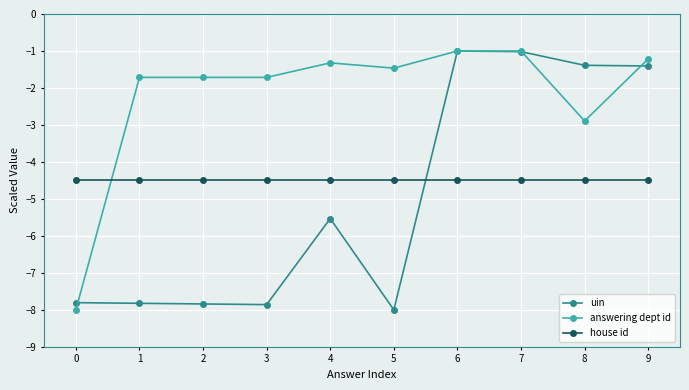

Which series has the largest total across all categories?

answering dept id